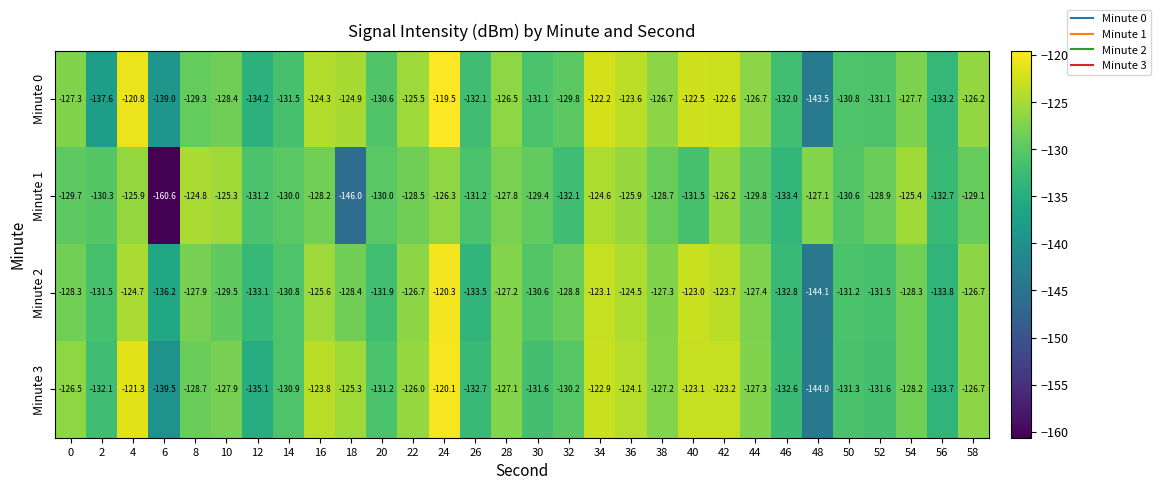

What is the total value across all series at 38?

-509.9